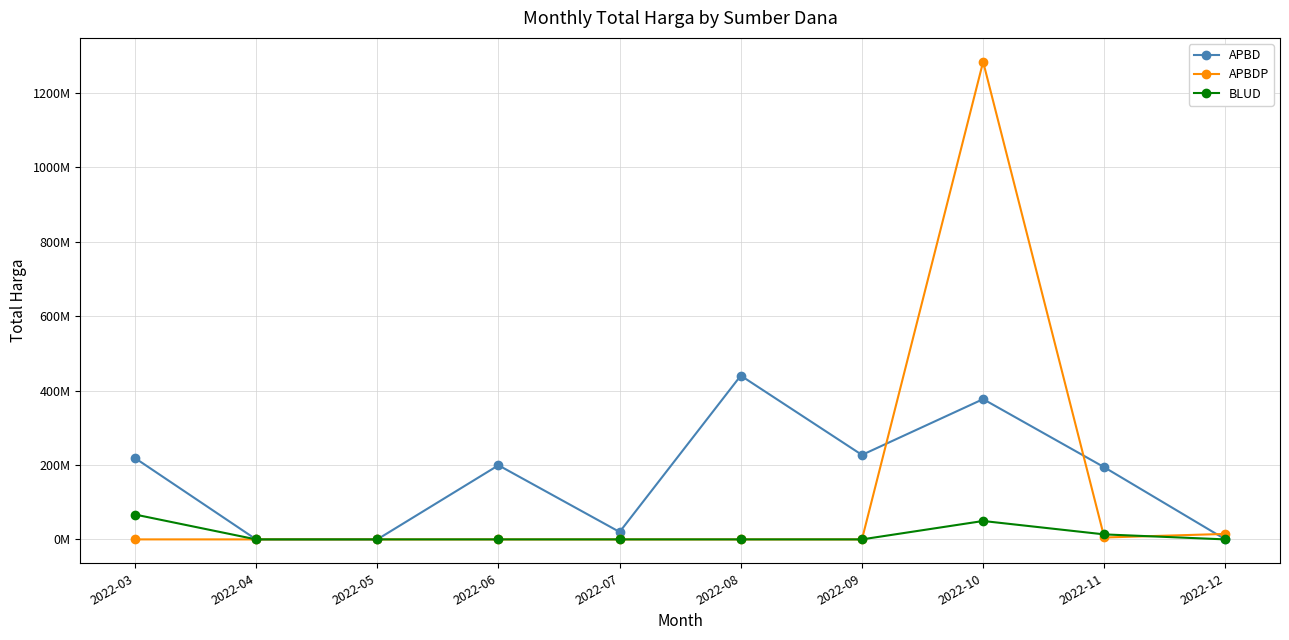

True or false: BLUD has a value of 0 at 2022-12.

True